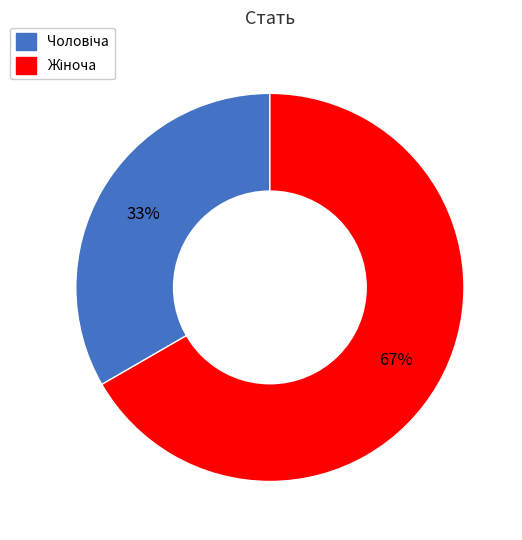

Is there a majority slice in this chart?

Yes